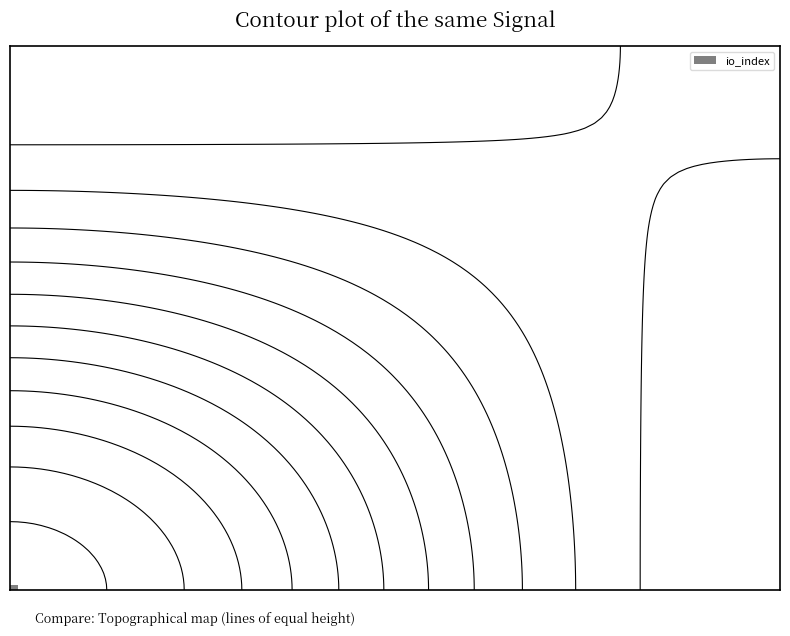

What is the total value across all series at io_index?

101